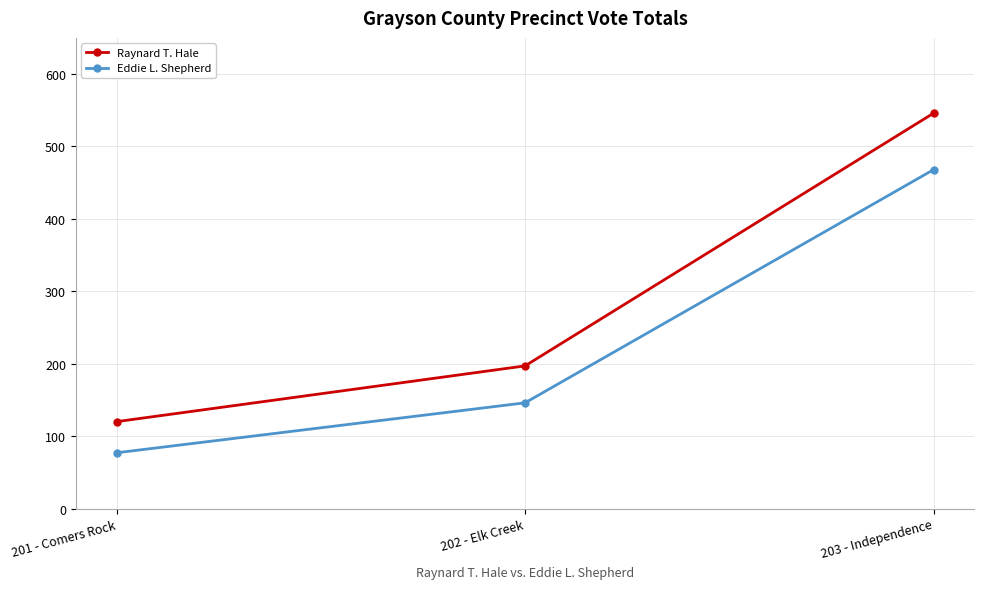

What is the sum of all Eddie L. Shepherd values?

691